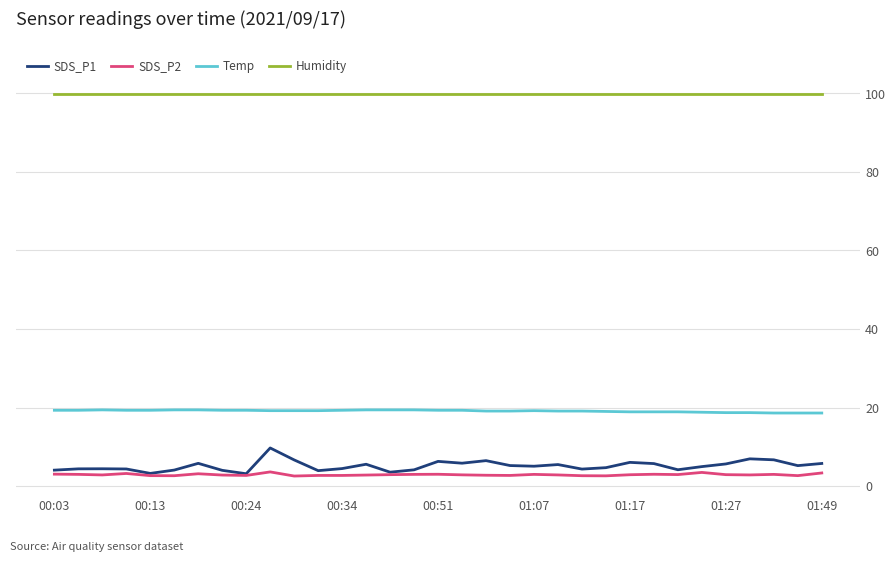

True or false: Humidity and SDS_P2 intersect in this chart.

False